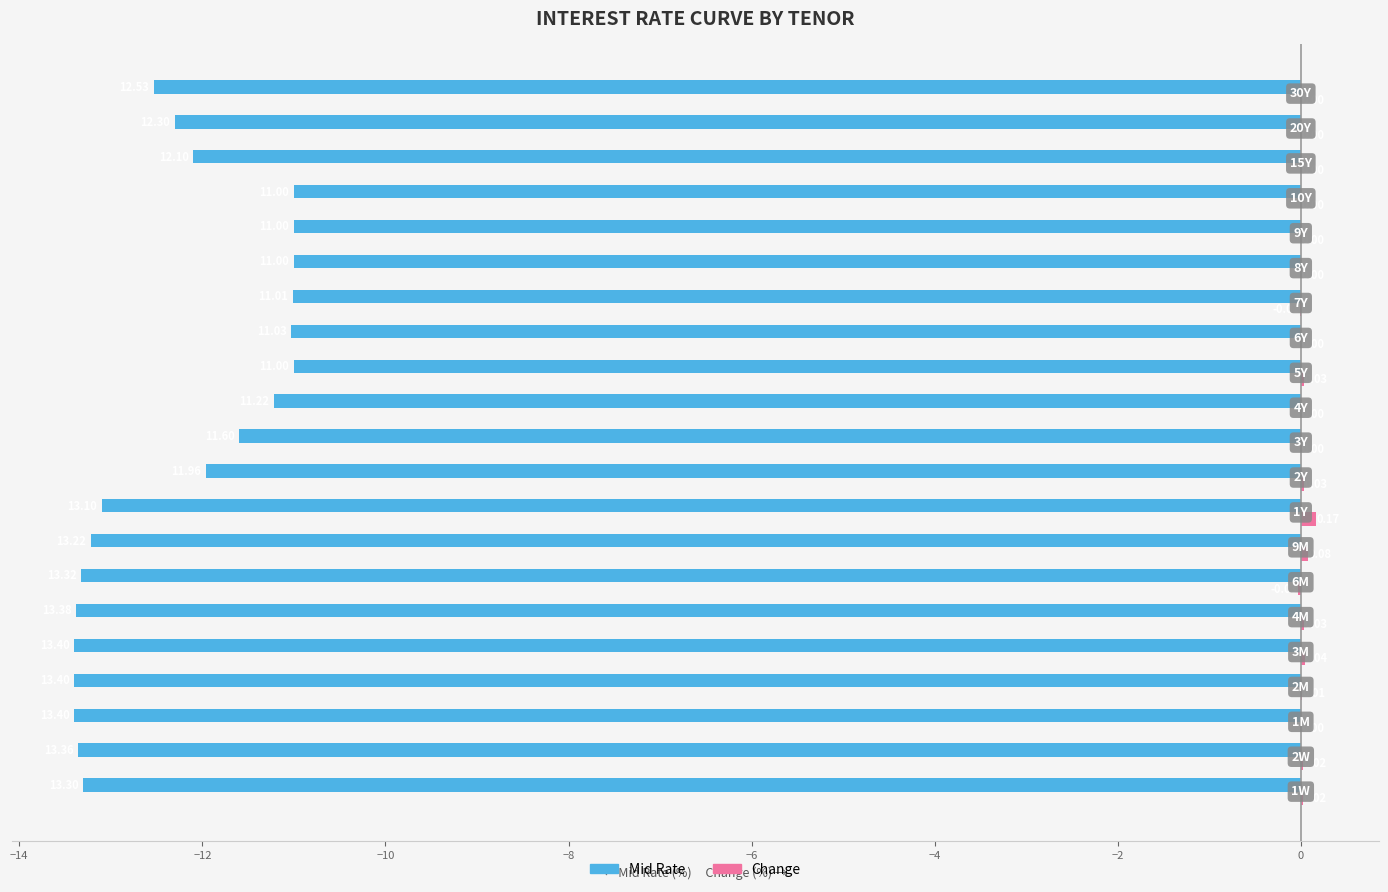

Which series has the largest total across all categories?

Change